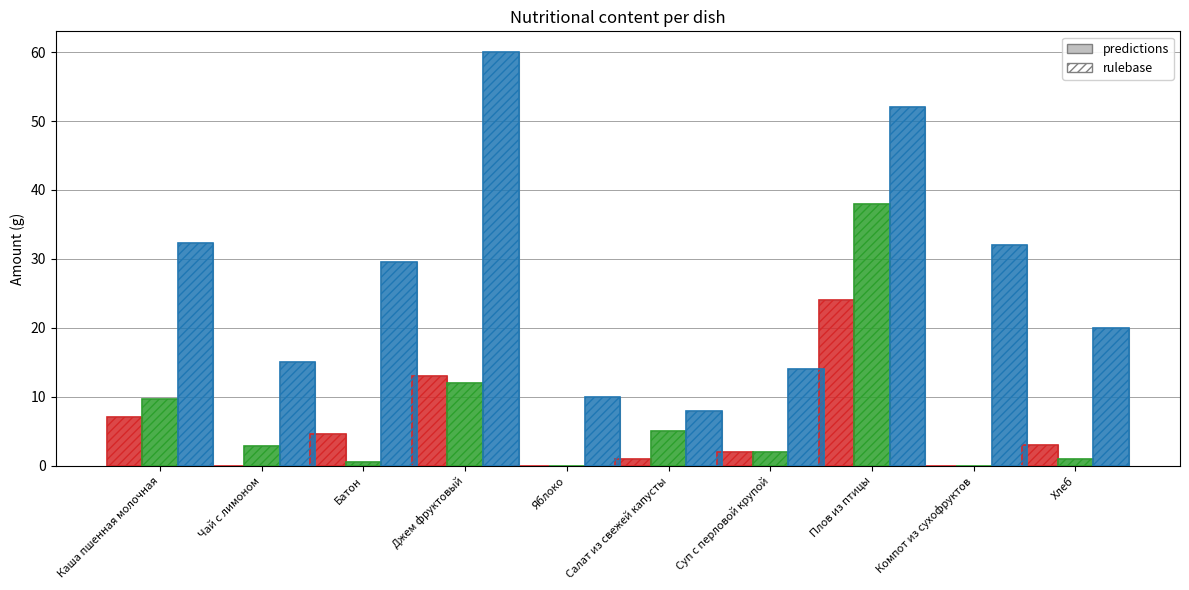

How many groups of bars are there?

10